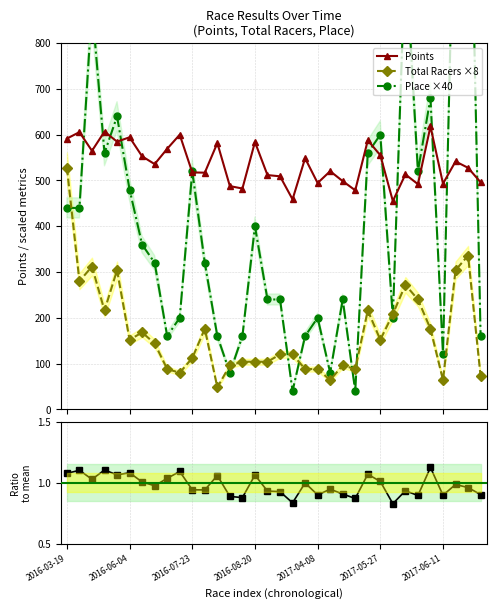

True or false: Points has a value of 458.8 at 18.

True